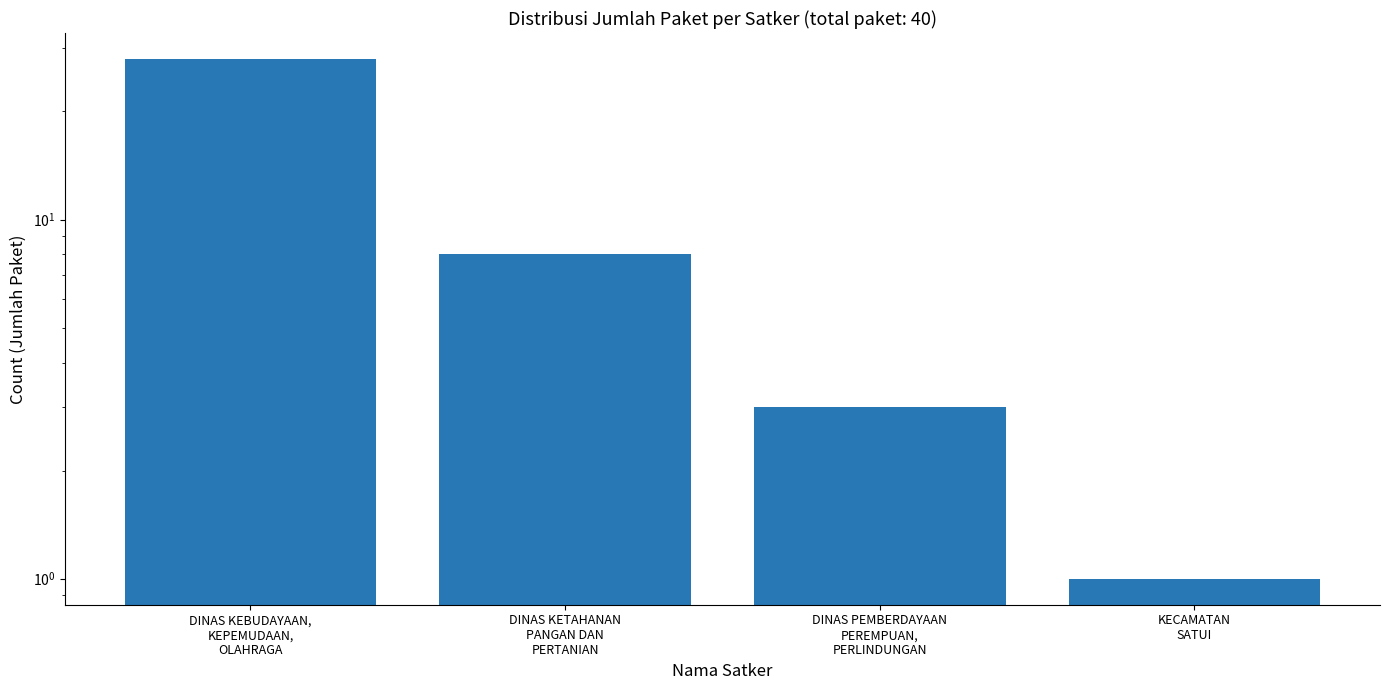

What is the difference between the maximum and minimum values?

27